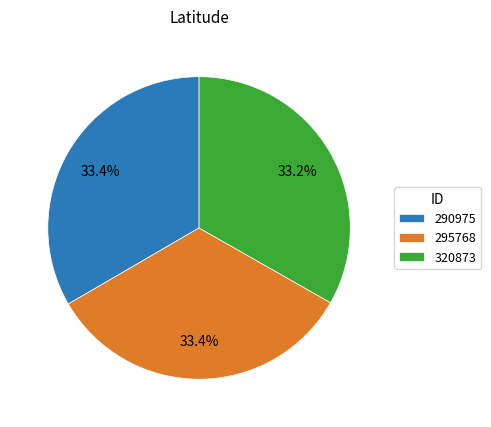

How many segments does this pie chart have?

3